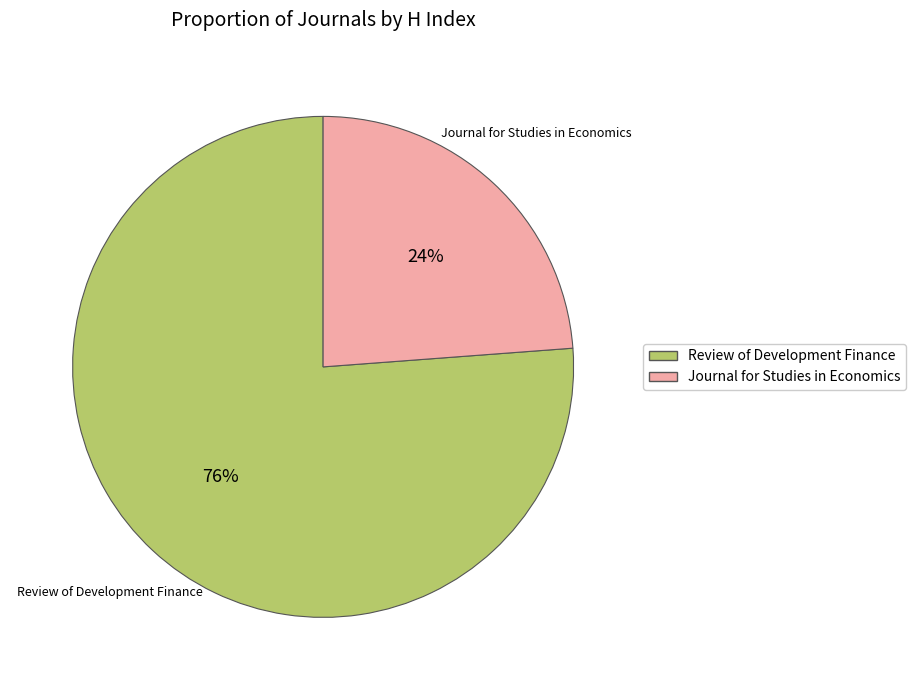

Does any single category account for the majority?

Yes